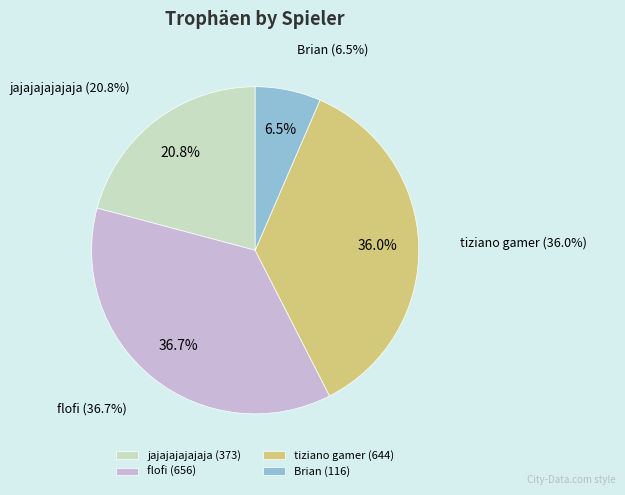

Rank the categories by value from highest to lowest.

flofi, tiziano gamer, jajajajajajaja, Brian